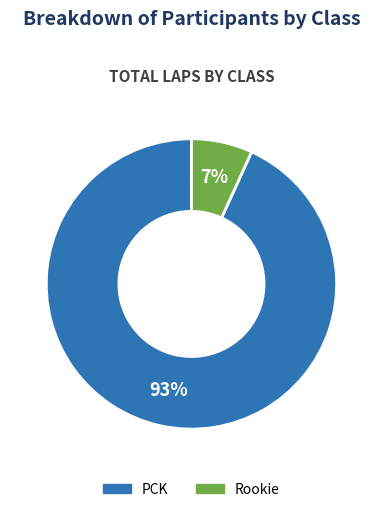

What percentage is the Rookie slice, to the nearest percent?

7%